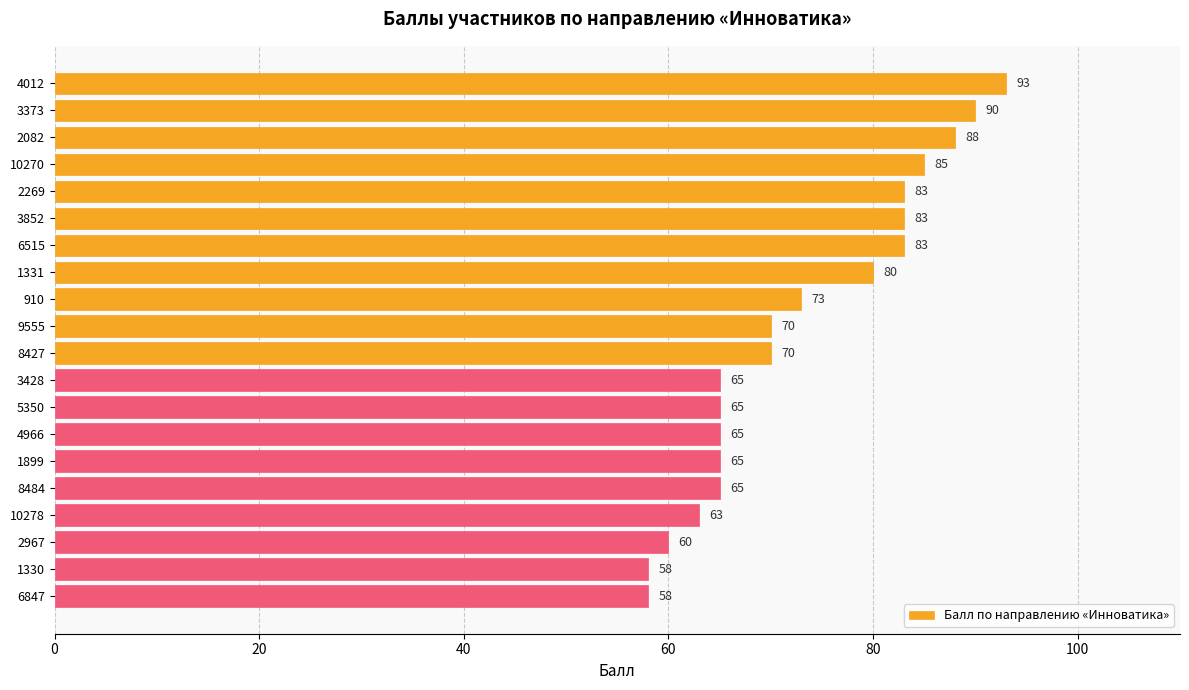

What position from the bottom is 3852?

15